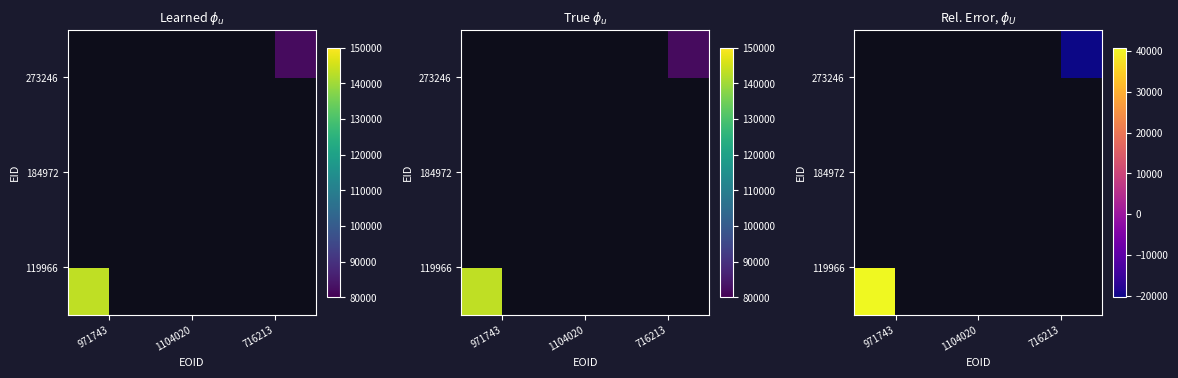

List the series in order of their overall mean, lowest first.

119966, 184972, 273246